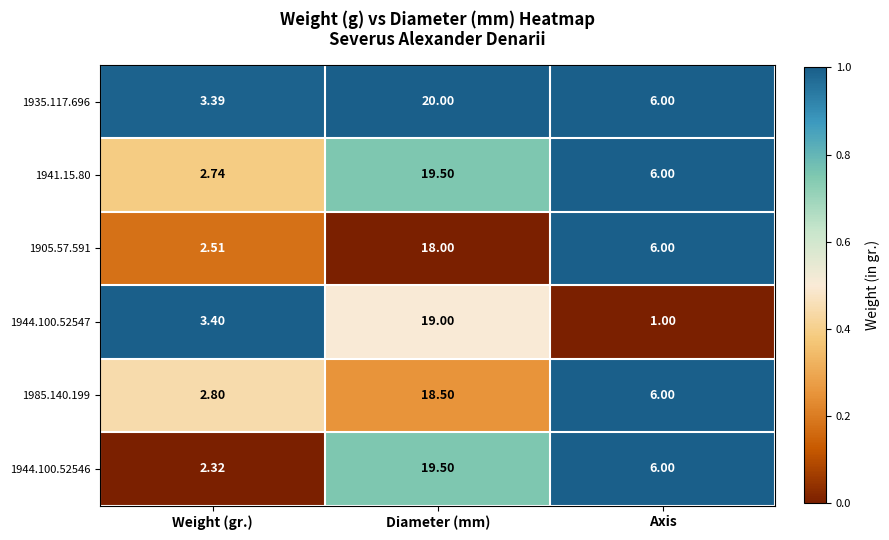

Which category has the lowest value across all series?

Axis